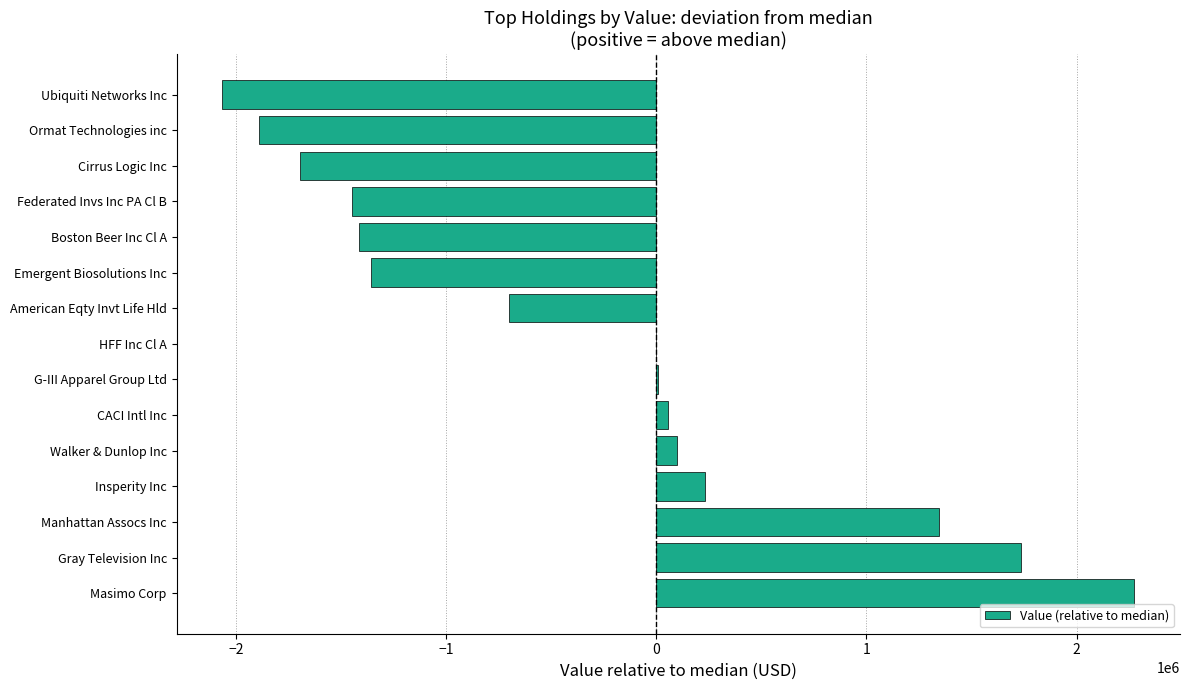

Is it true that the value at American Eqty Invt Life Hld is -702000?

True